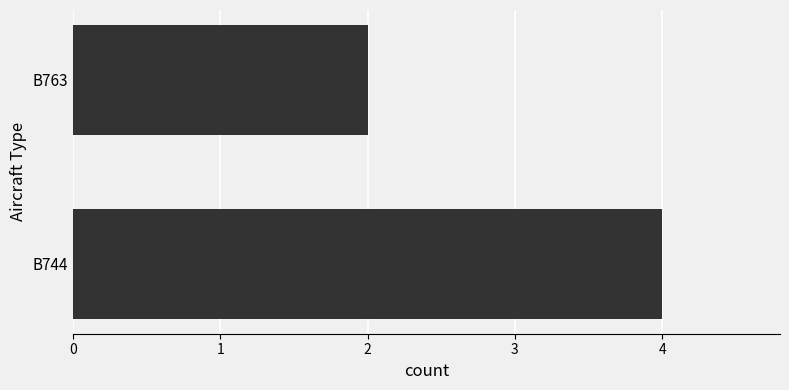

What is the sum of all values?

6